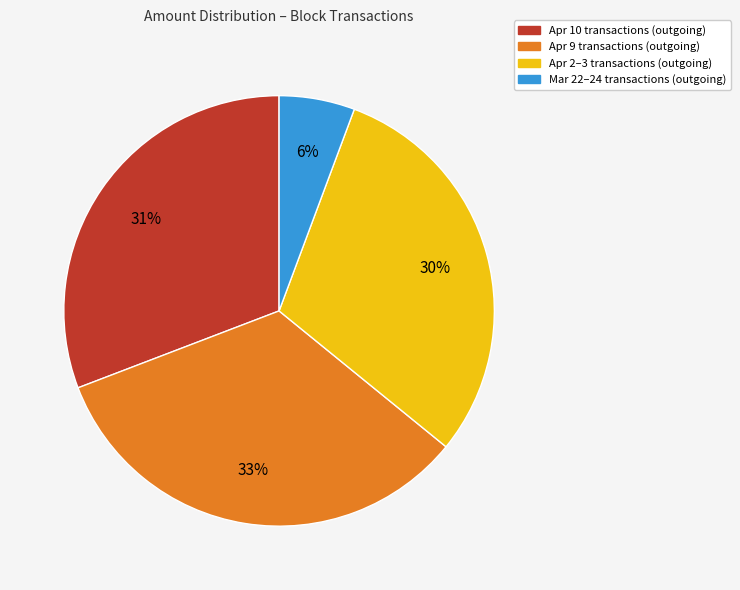

Does any single category account for the majority?

No